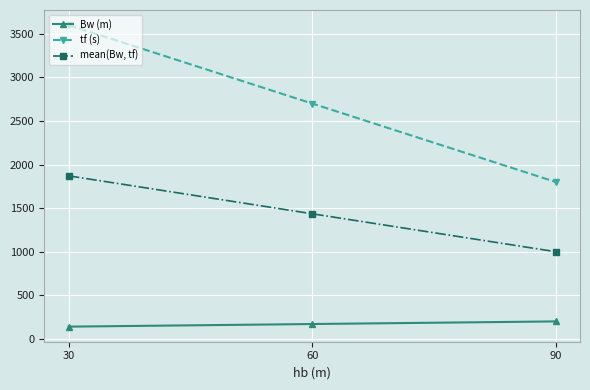

Reading right to left, extract all data points from this chart.

Bw (m): 200	170	140
tf (s): 1800	2700	3600
mean(Bw, tf): 1000	1435	1870